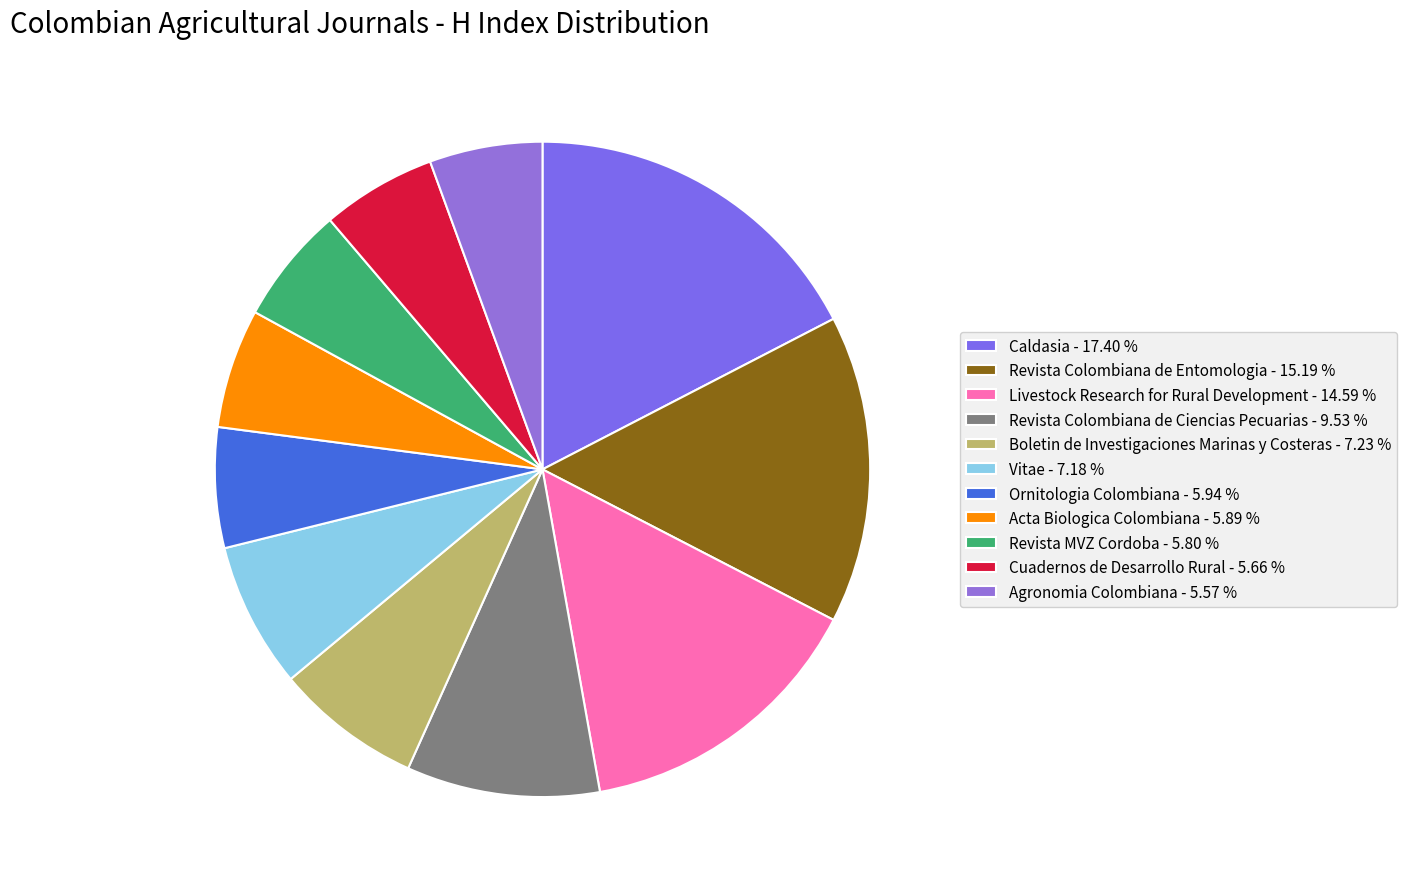

Which category has the smallest portion of the pie?

Agronomia Colombiana